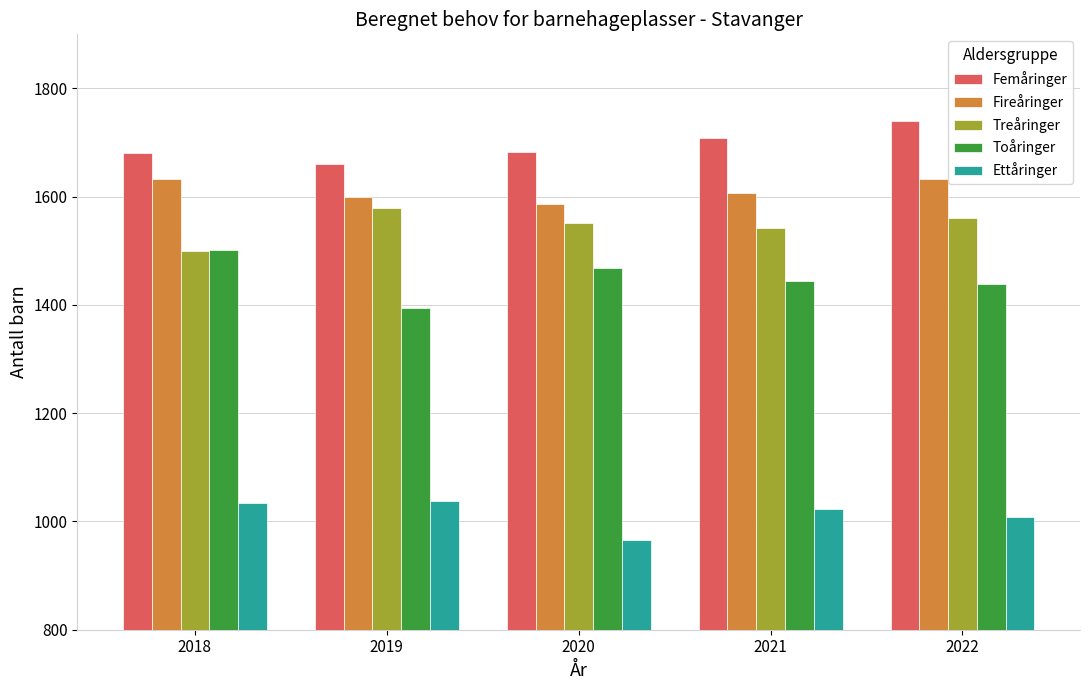

What is the difference between the maximum and minimum values in the Femåringer series?

79